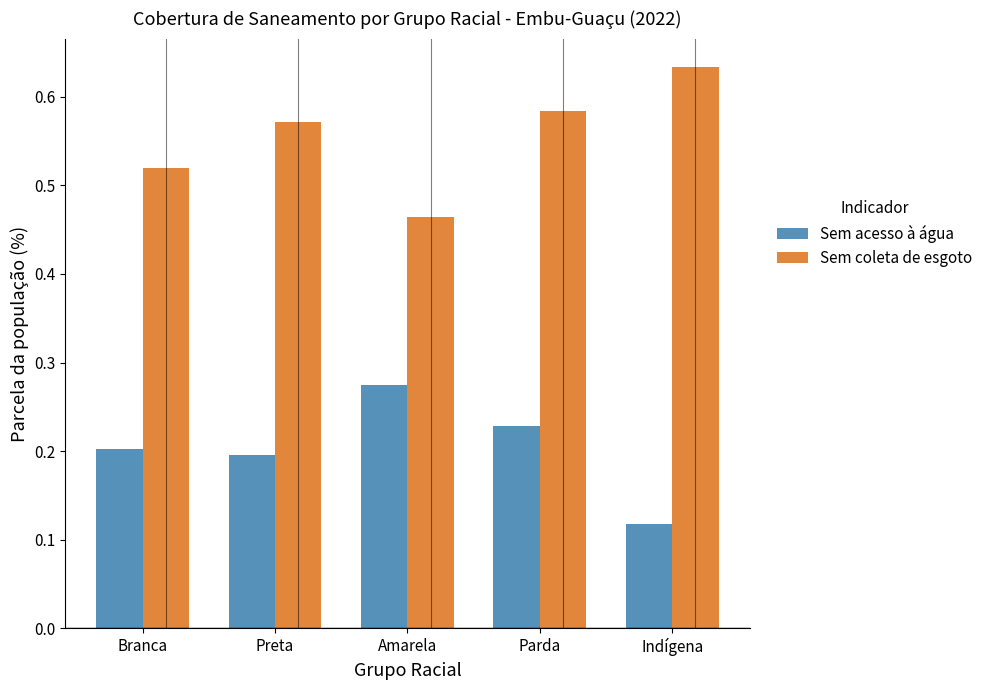

Which label corresponds to the smallest value in the chart?

Indígena